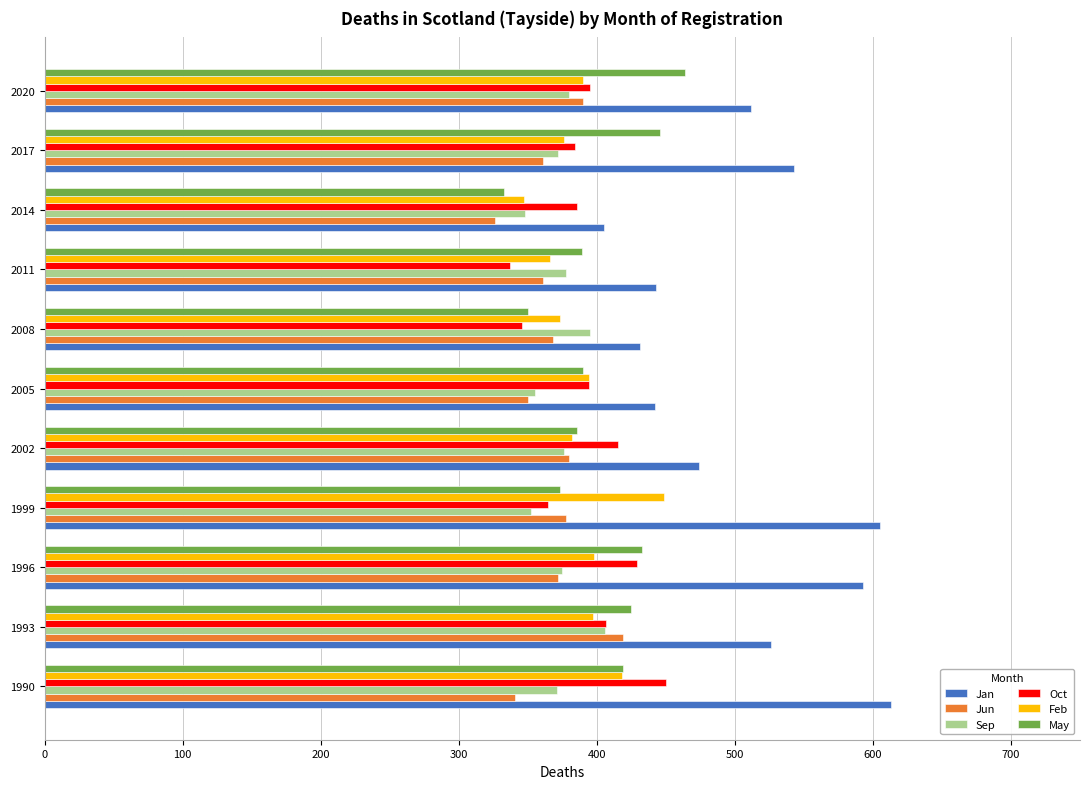

Which series has the largest range (max minus min)?

Jan